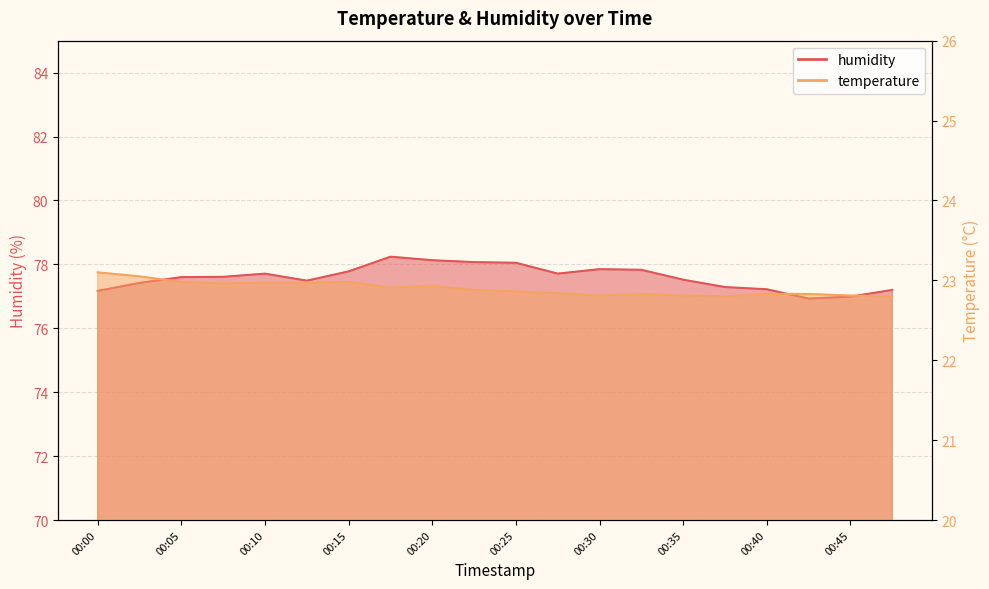

True or false: temperature and humidity intersect in this chart.

False